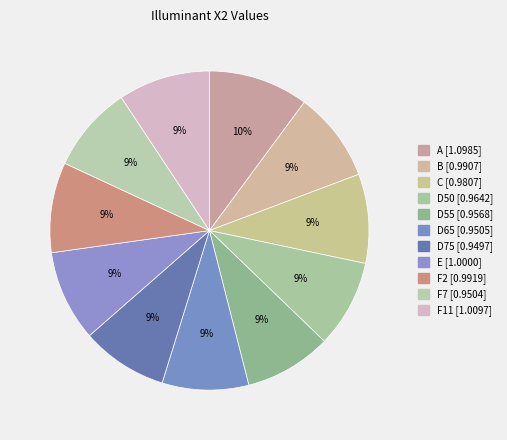

What is the largest slice in the pie chart?

A